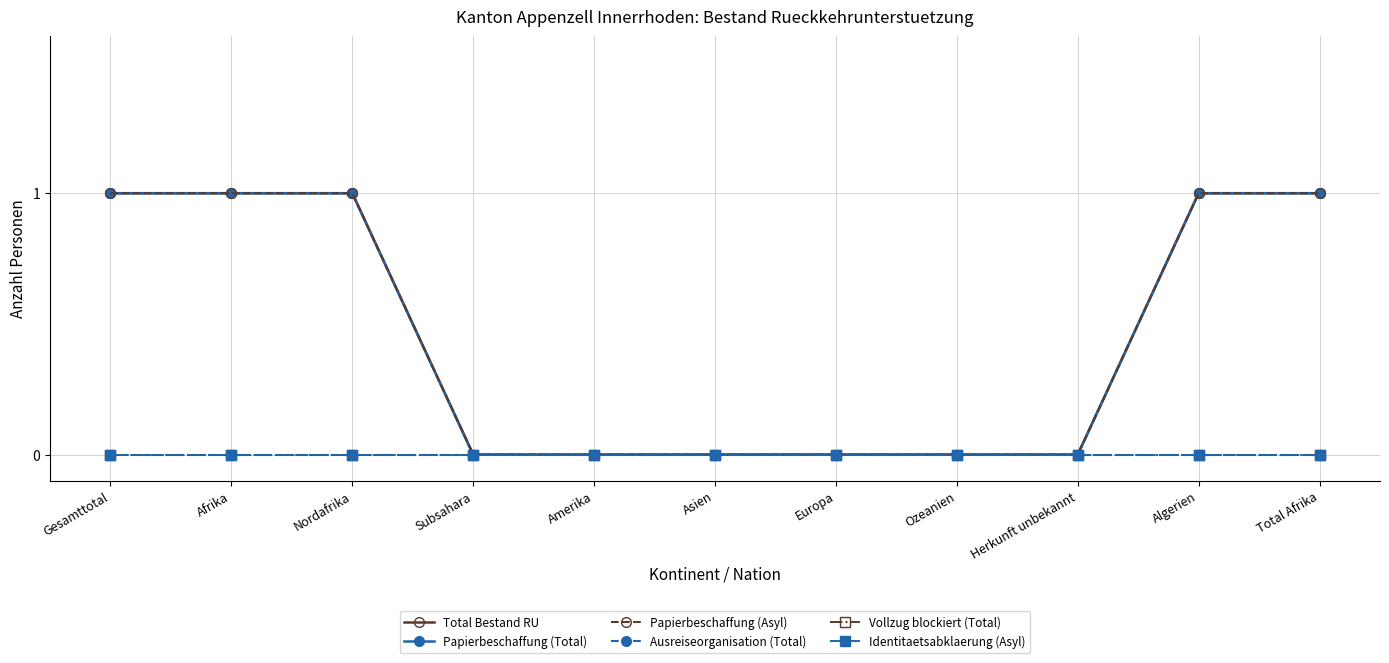

At which category is the sum across all series the highest?

Gesamttotal